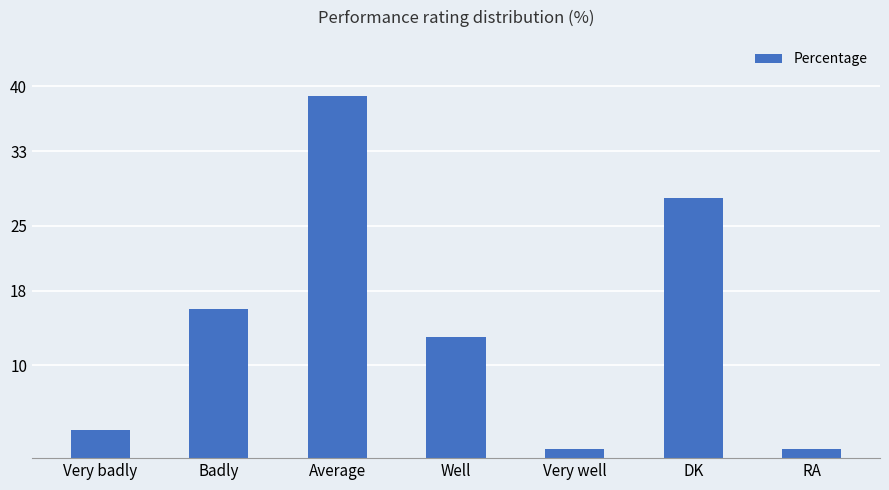

Which has a higher value, Very badly or Very well?

Very badly